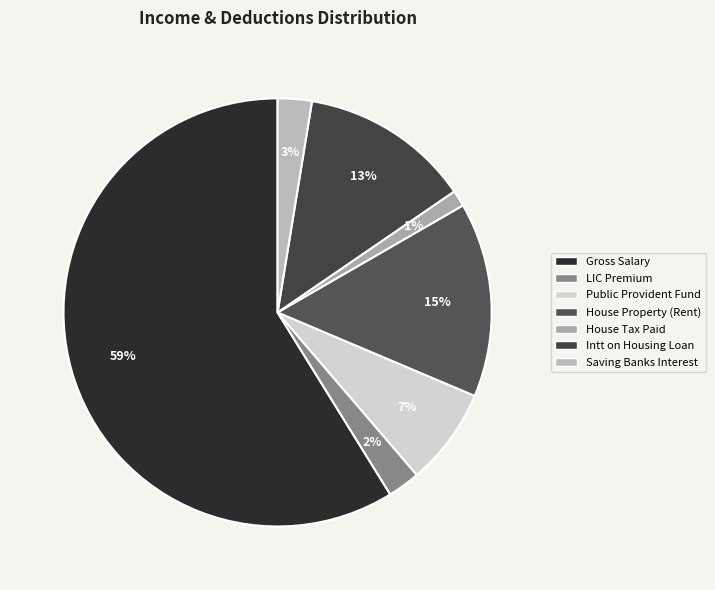

Rank the categories by value from lowest to highest.

House Tax Paid, LIC Premium, Saving Banks Interest, Public Provident Fund, Intt on Housing Loan, House Property (Rent), Gross Salary